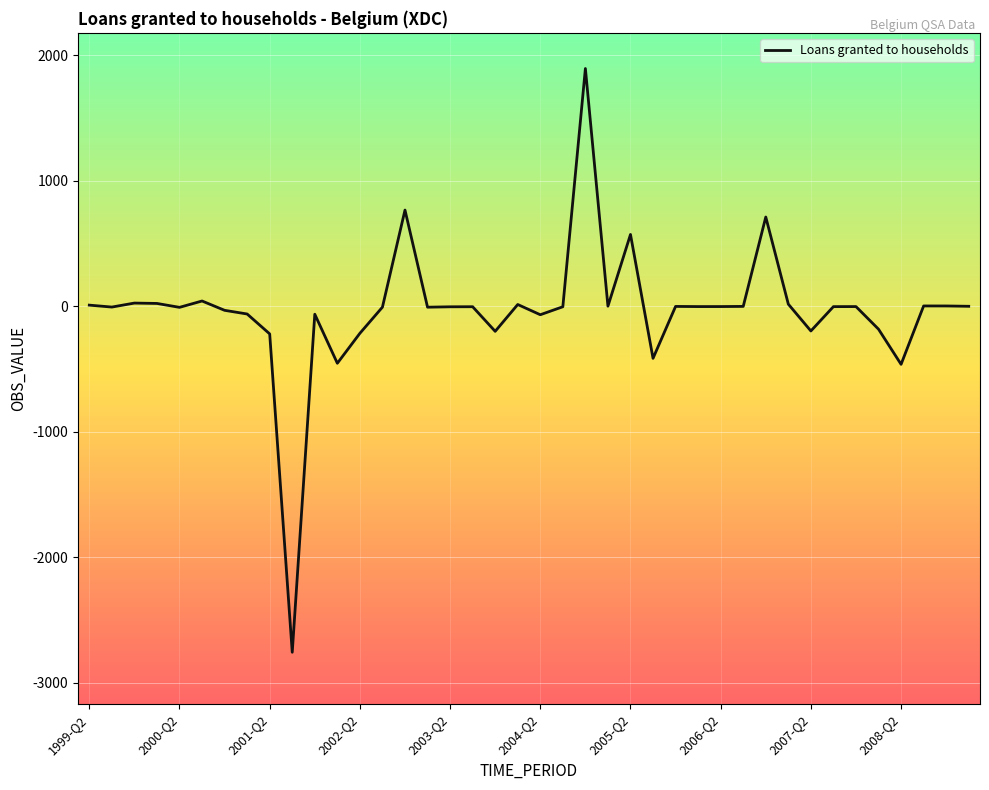

What is the difference between the maximum and minimum values?

4650.2